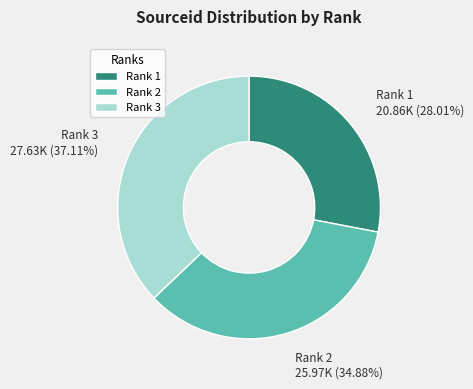

Does any single category account for the majority?

No